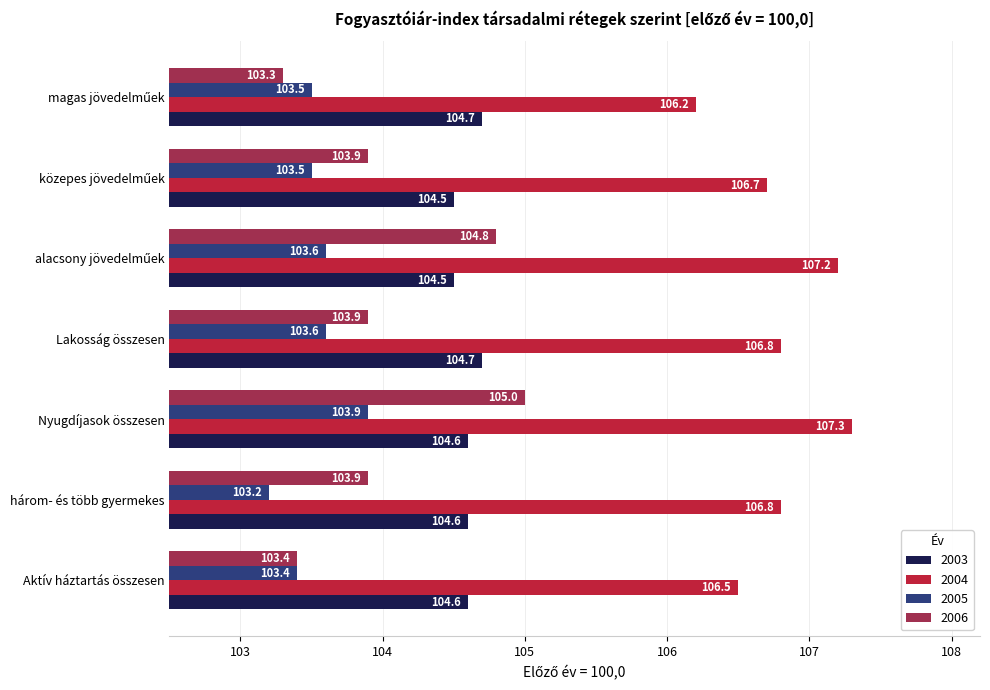

Rank the series by their maximum value, from lowest to highest.

2005, 2003, 2006, 2004